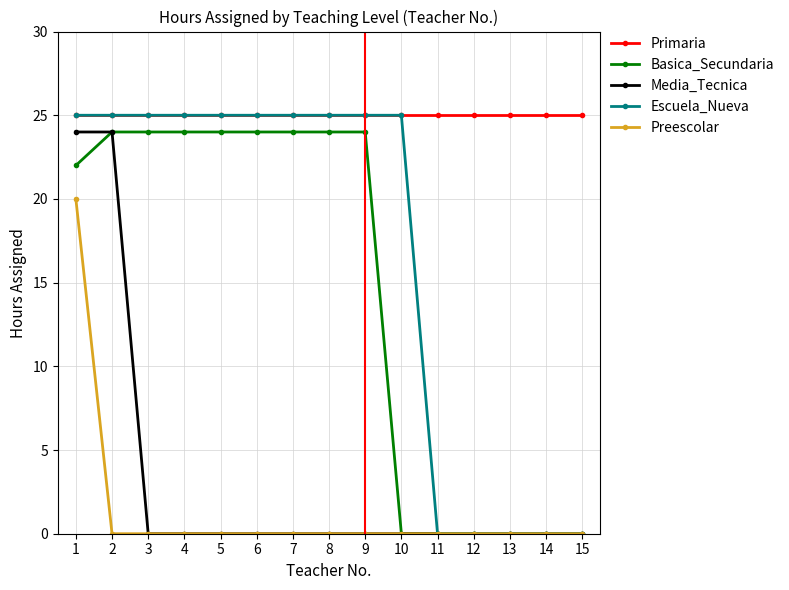

True or false: Media_Tecnica has a value of 0 at 8.

True